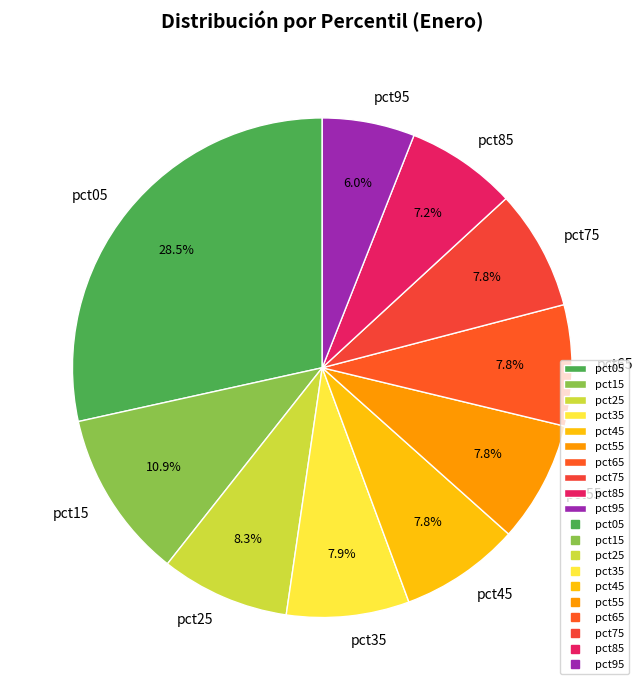

Count the number of slices in the pie.

10